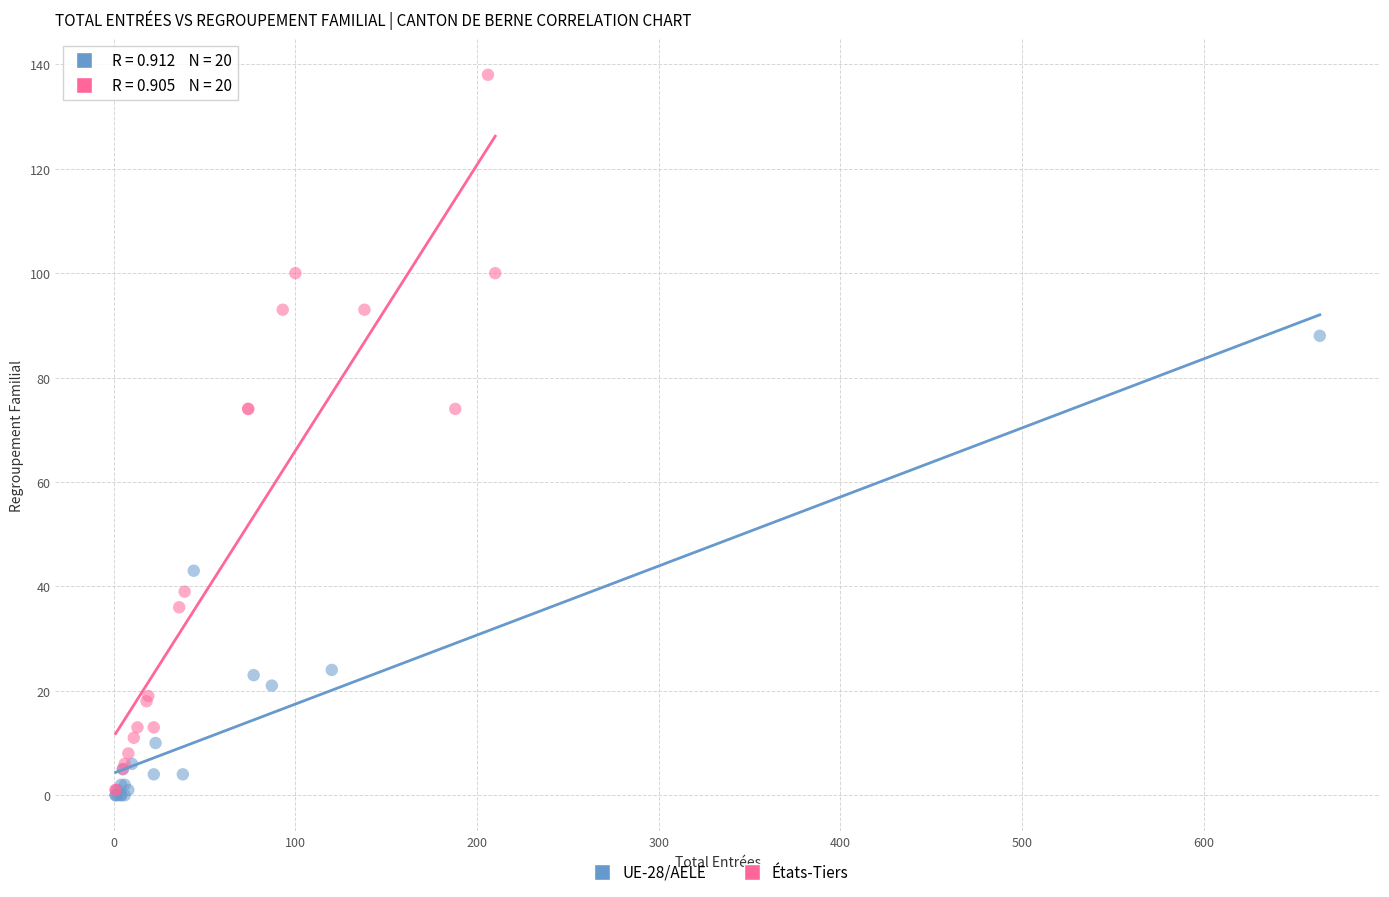

What are all the series names shown in the legend?

UE-28/AELE, États-Tiers